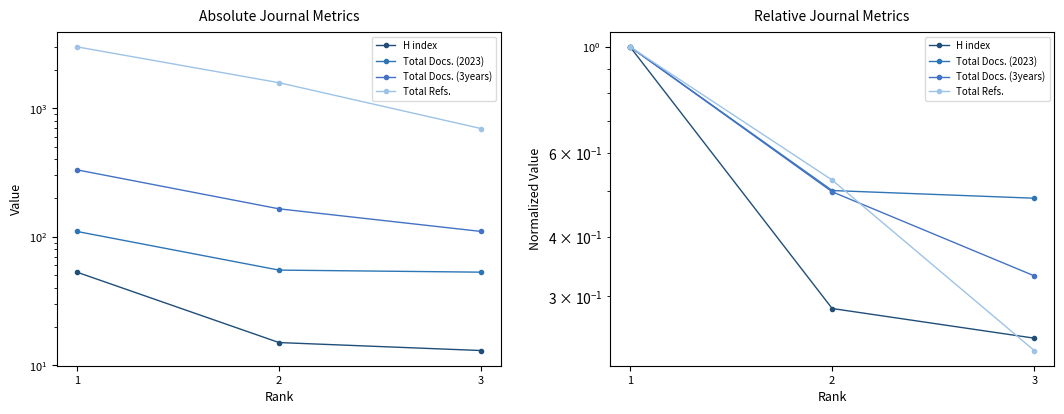

The Total Docs. (2023) series shows 1.7 at 1. True or false?

False